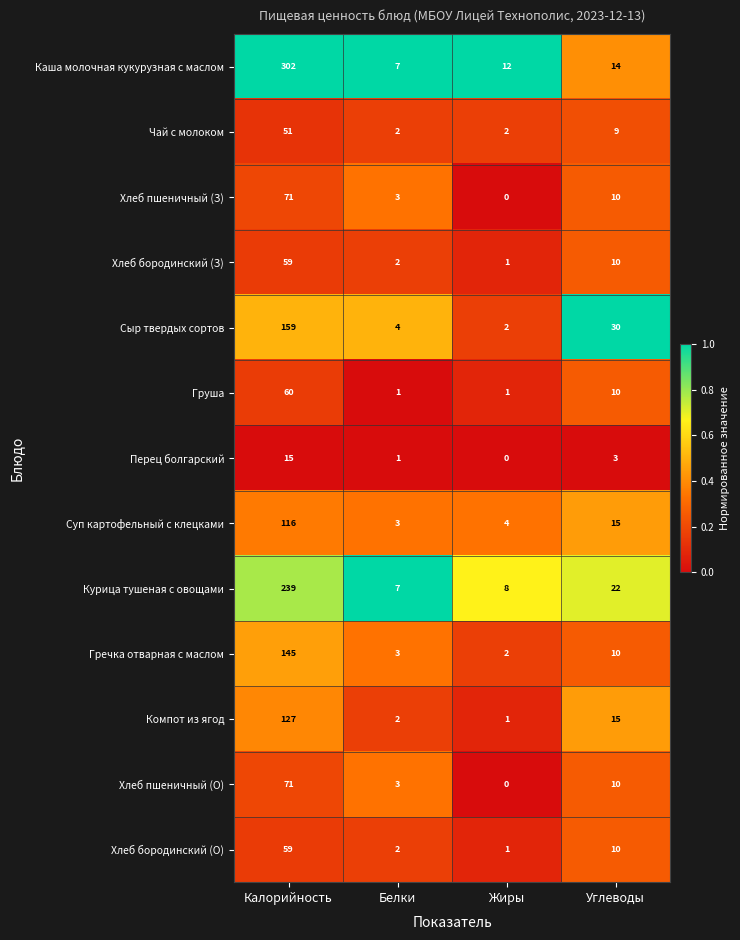

What is the total value across all series at Жиры?

34